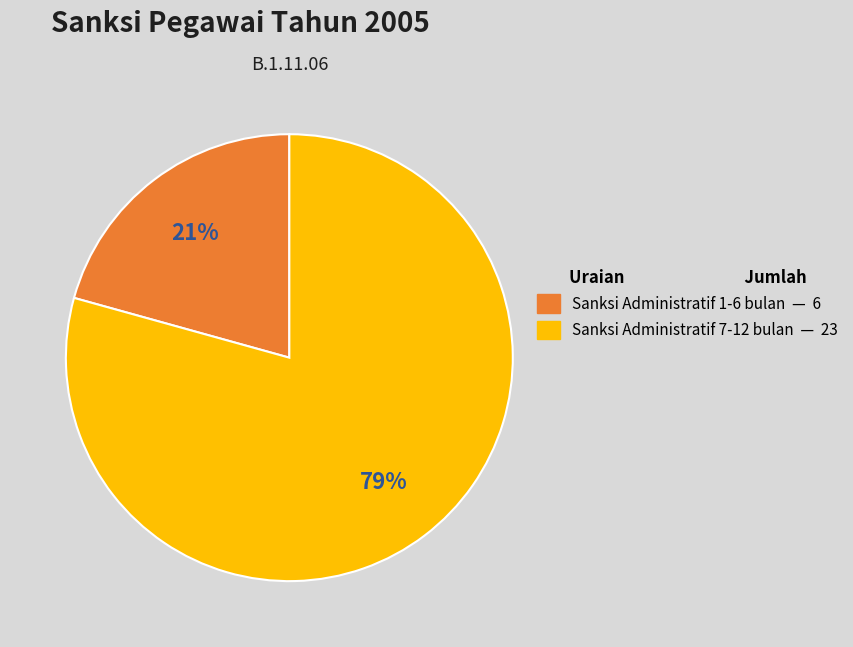

True or false: Sanksi Administratif 7-12 bulan — 23 accounts for 79% of the total.

True